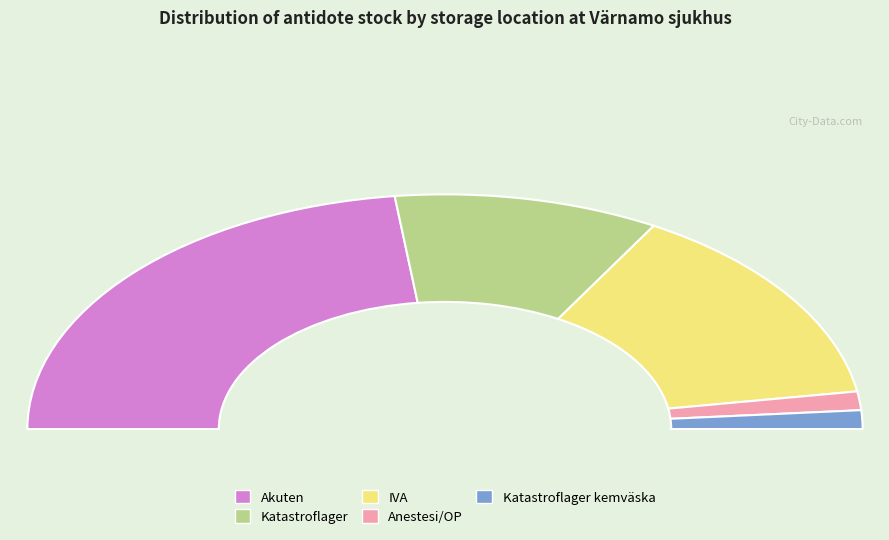

Rank the categories by value from lowest to highest.

Anestesi/OP, Katastroflager kemväska, Katastroflager, IVA, Akuten